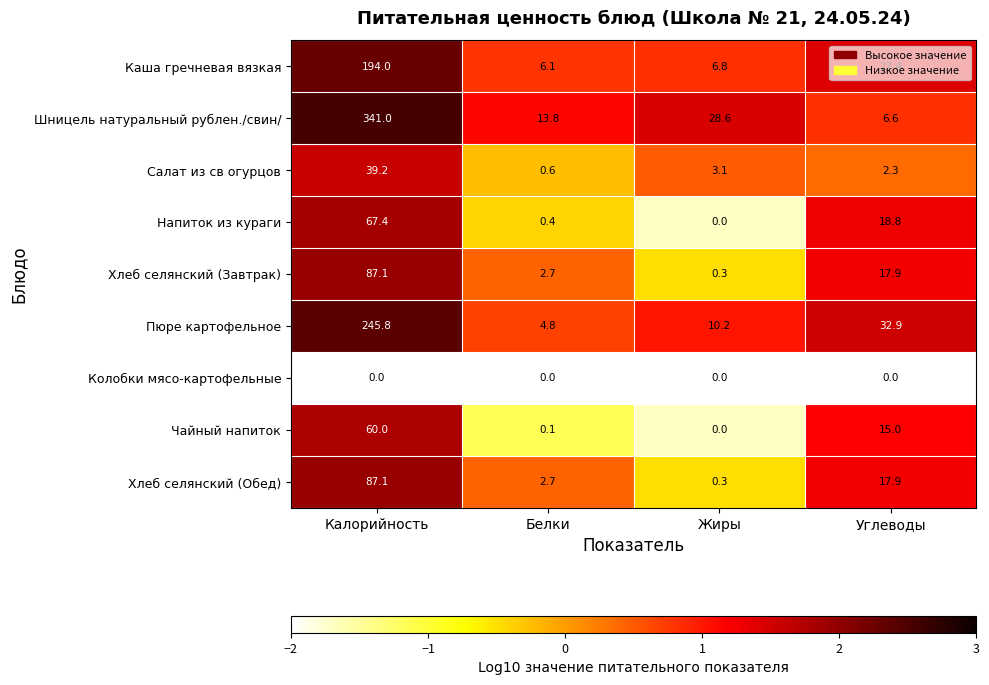

At which category does the chart reach its peak across all series?

Калорийность